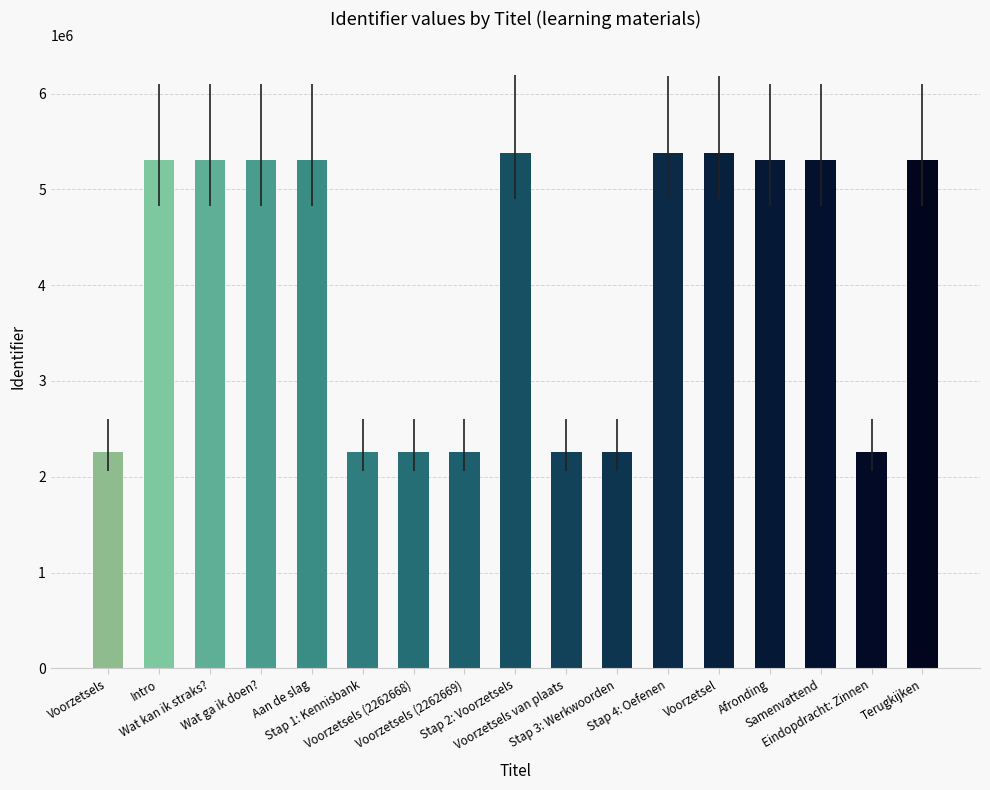

What is the average value?

4066706